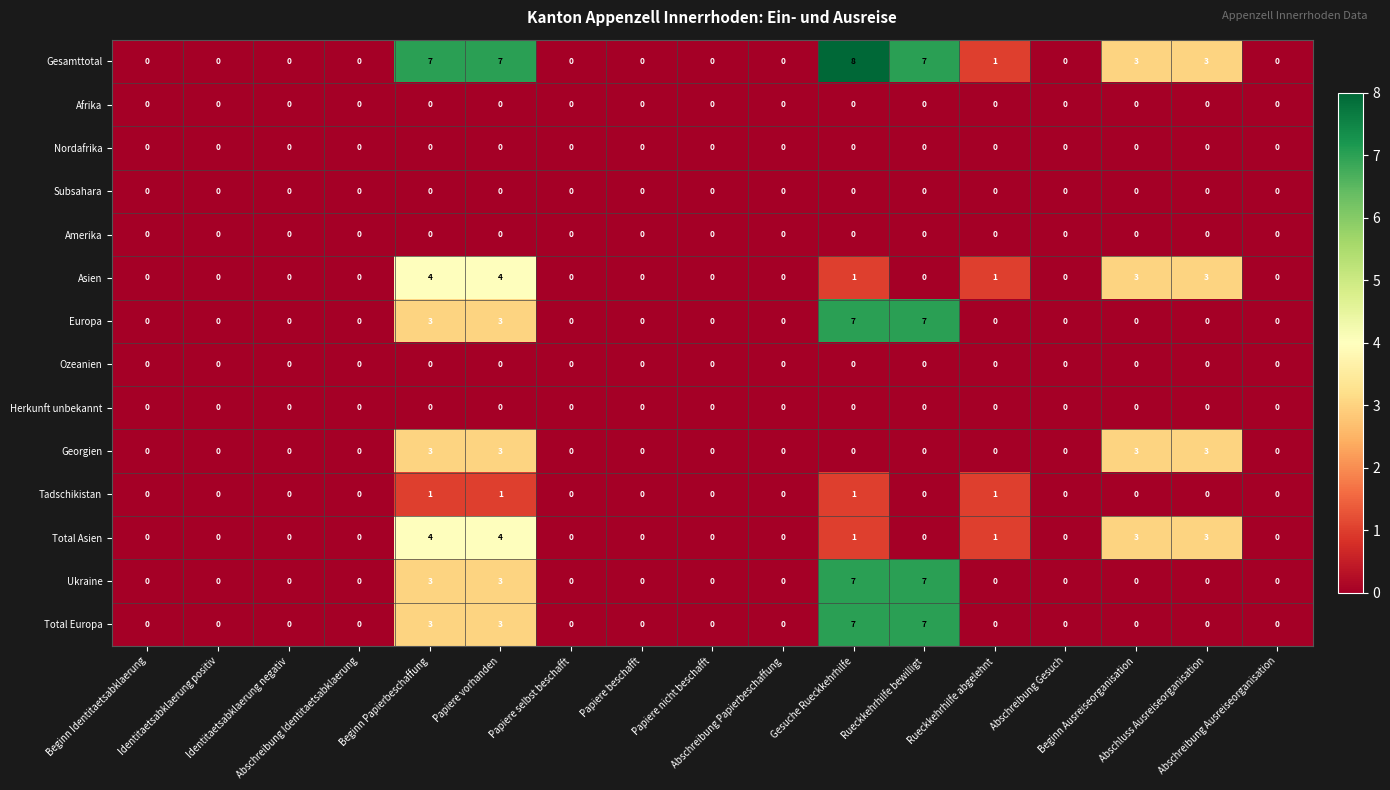

What is the difference between the maximum and second lowest values in the Europa series?

7